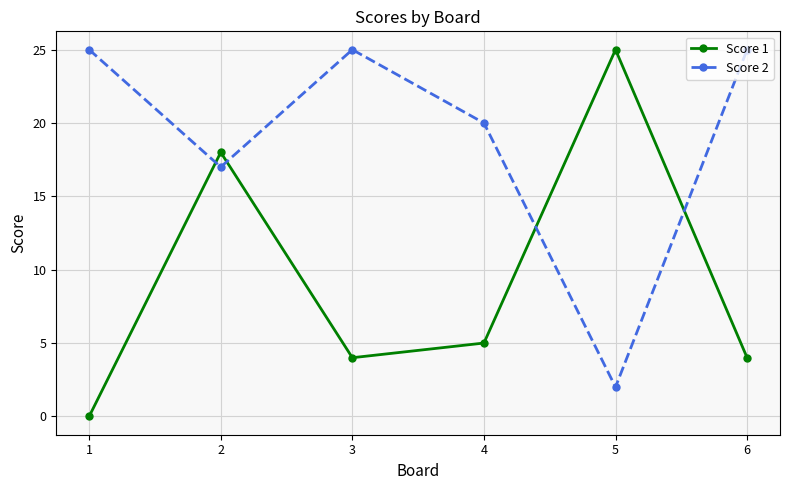

Which series ends up on top after the final intersection of Score 1 and Score 2?

Score 2